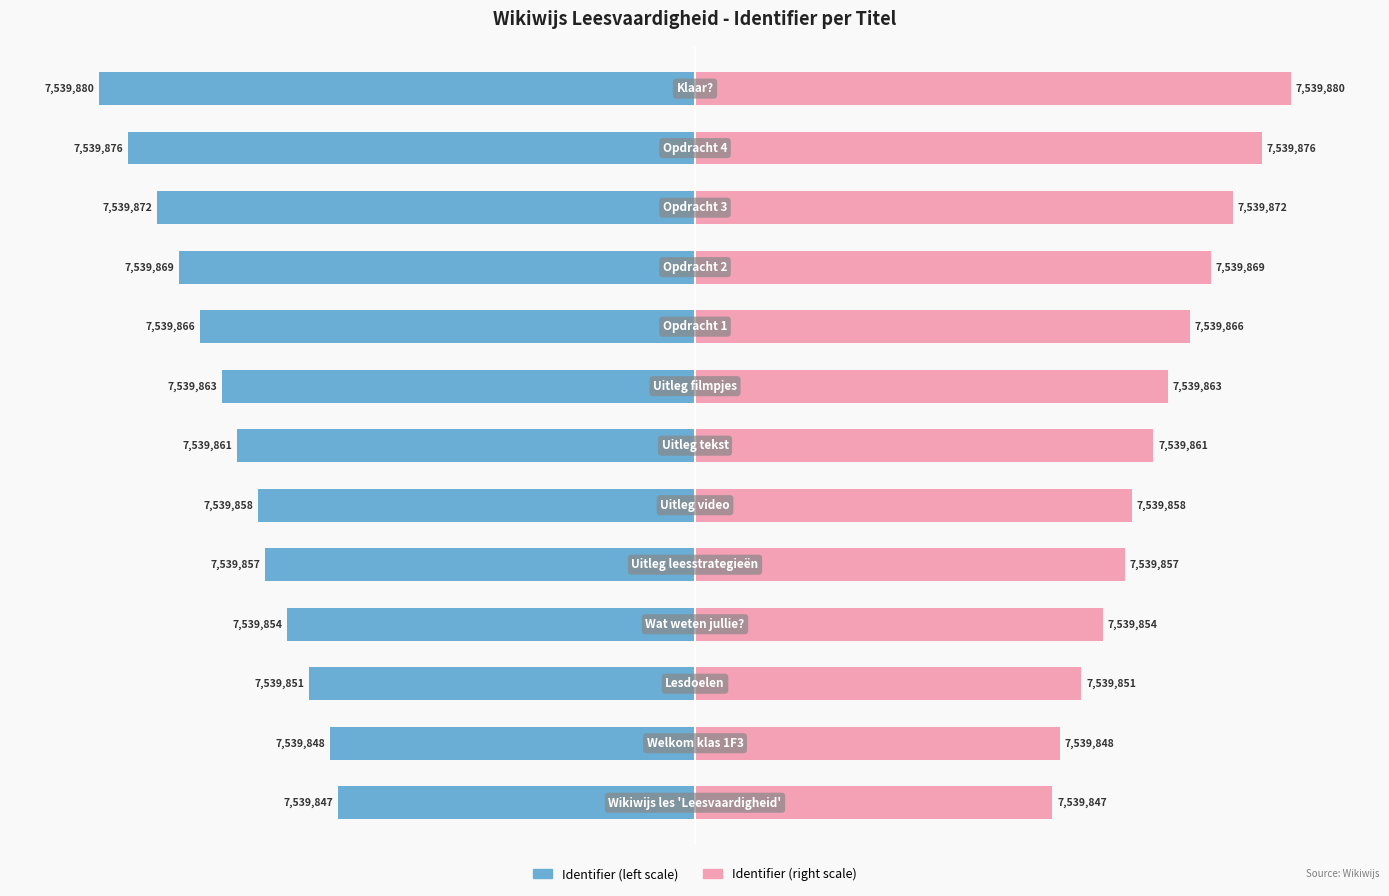

Which series has the widest spread of values?

Identifier (left)